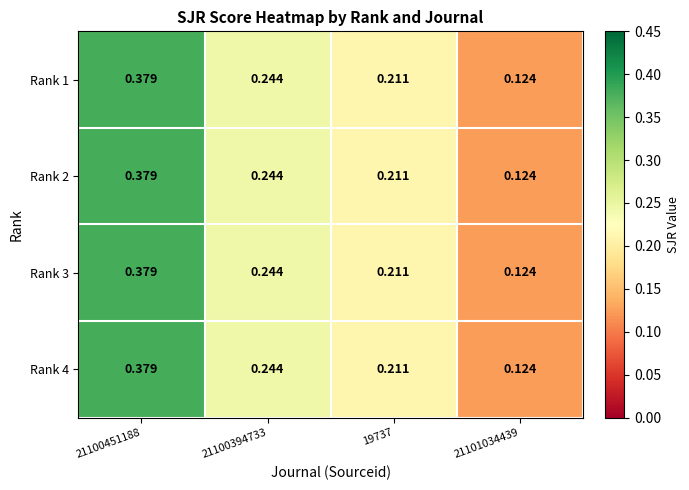

Reading right to left, transcribe all the data shown in this chart.

Rank 1: 21101034439=0.1	19737=0.2	21100394733=0.2	21100451188=0.4
Rank 2: 21101034439=0.1	19737=0.2	21100394733=0.2	21100451188=0.4
Rank 3: 21101034439=0.1	19737=0.2	21100394733=0.2	21100451188=0.4
Rank 4: 21101034439=0.1	19737=0.2	21100394733=0.2	21100451188=0.4